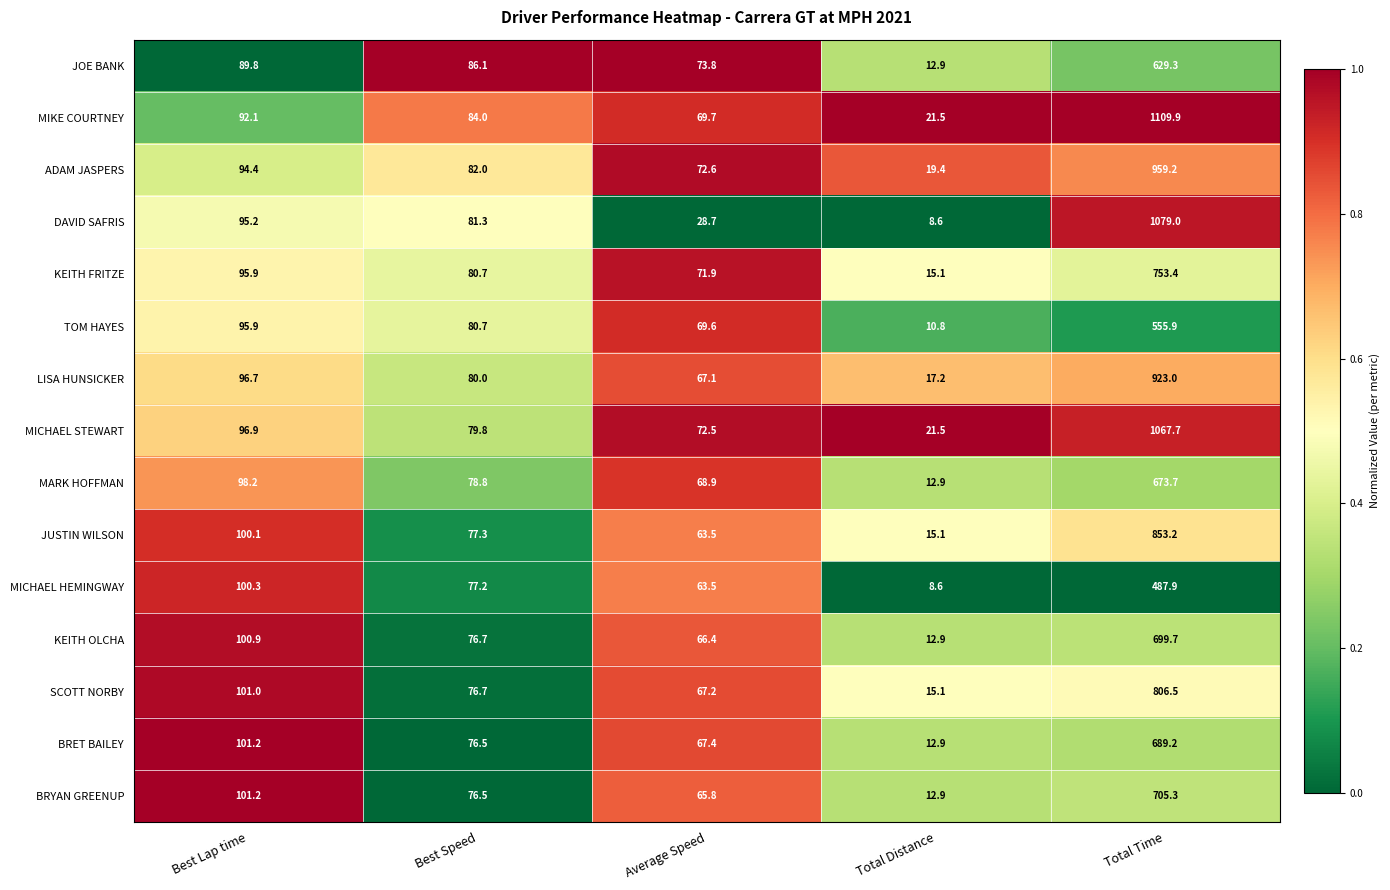

What is the spread (max minus min) of values at Best Speed?

9.6